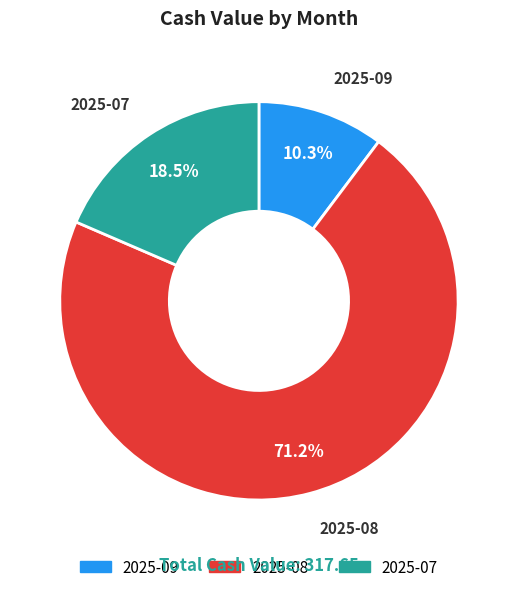

Is there any slice that represents more than half of the pie?

Yes